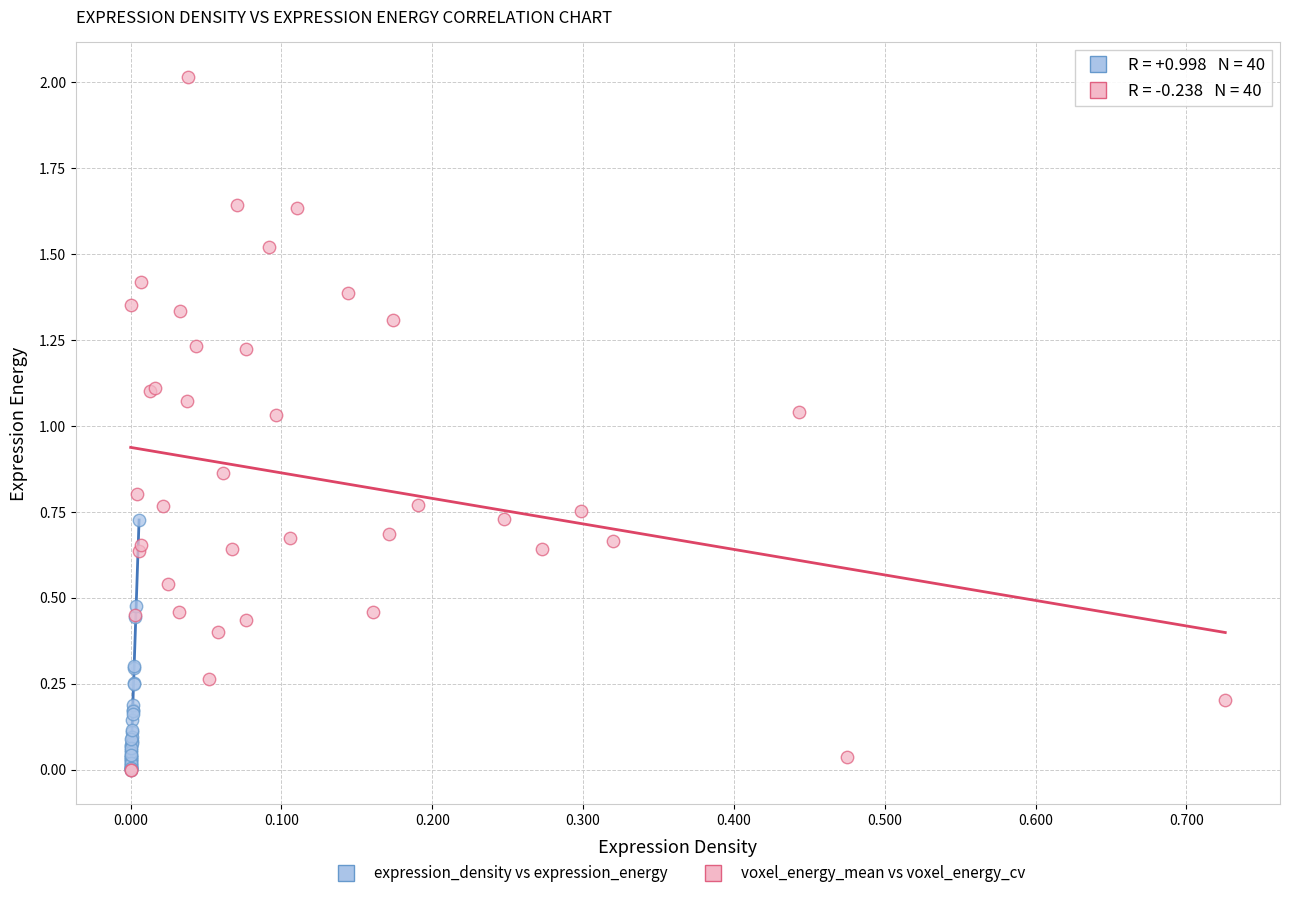

Which series has the widest spread of Y values?

voxel_energy_mean vs voxel_energy_cv